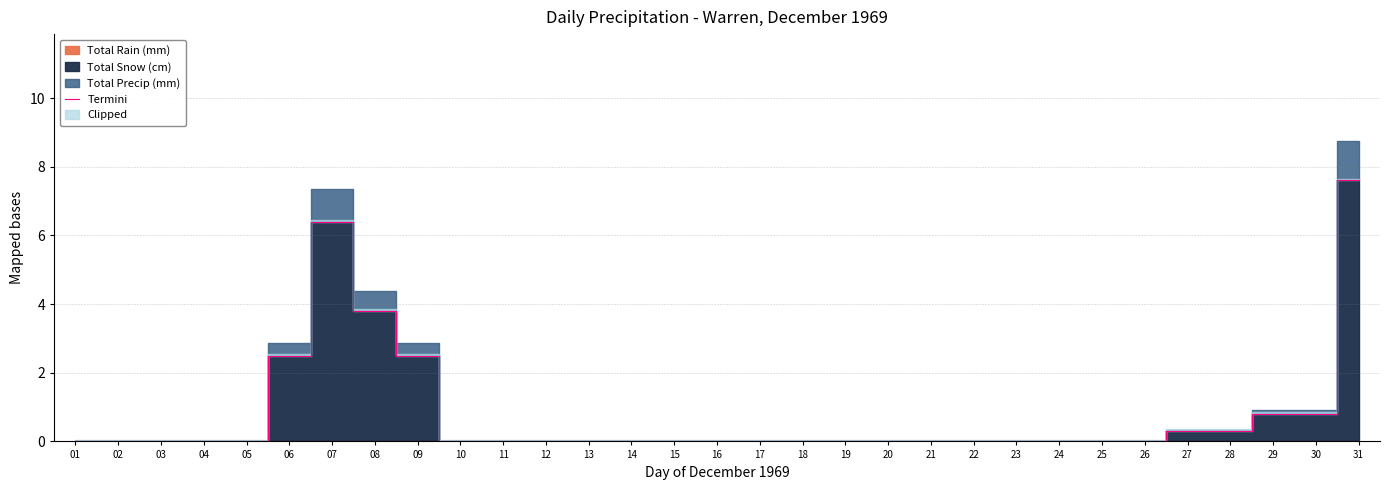

True or false: the data shows 3.8 at 08.

True